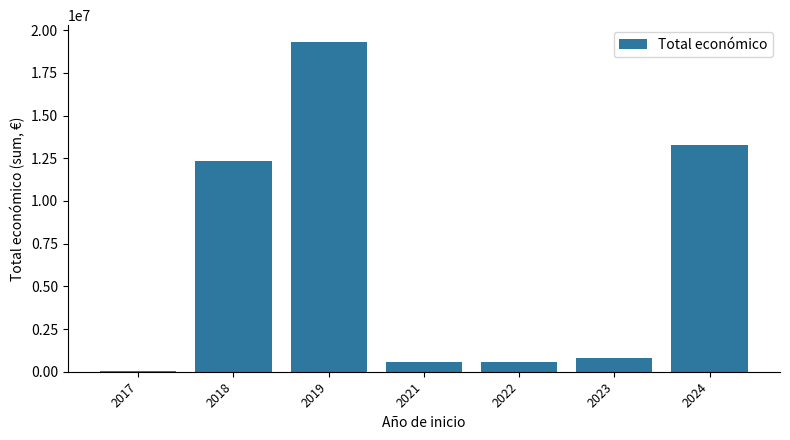

What is the change in value from 2018 to 2022?

-11750071